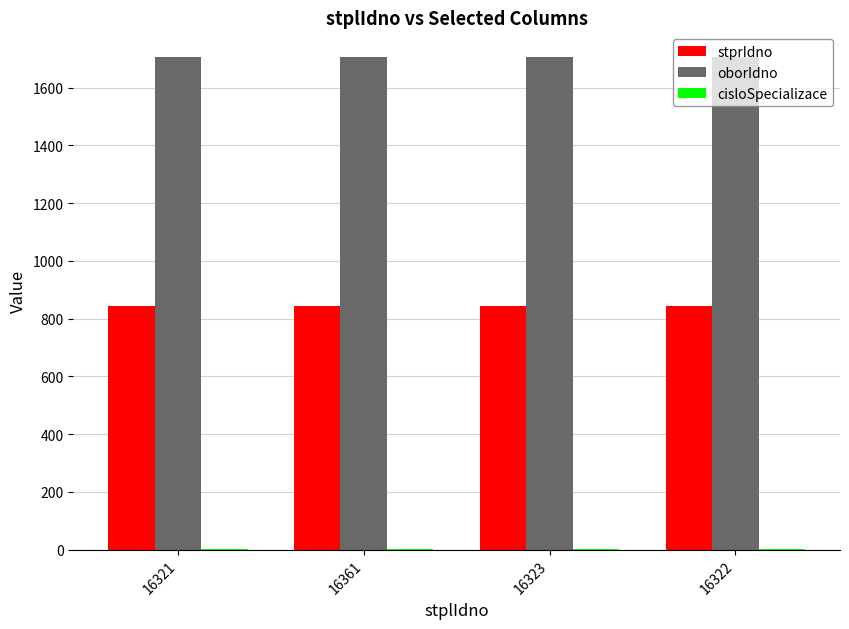

What is the maximum value shown in the chart?

1706